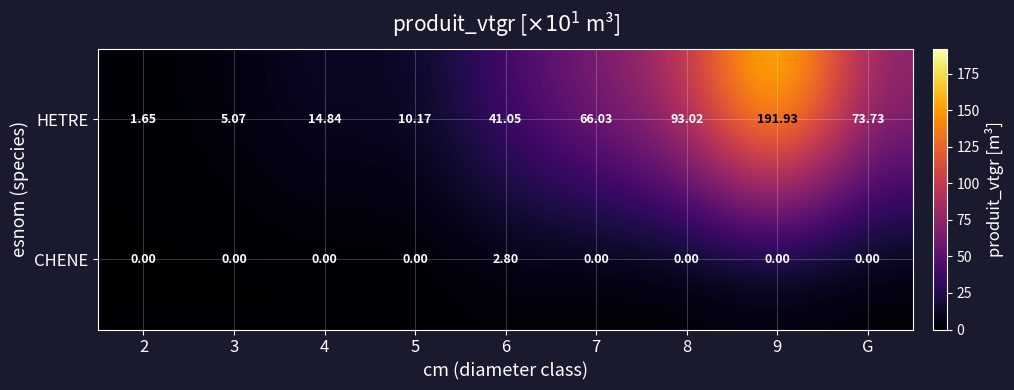

At 7, list the series in order from smallest to largest.

CHENE, HETRE